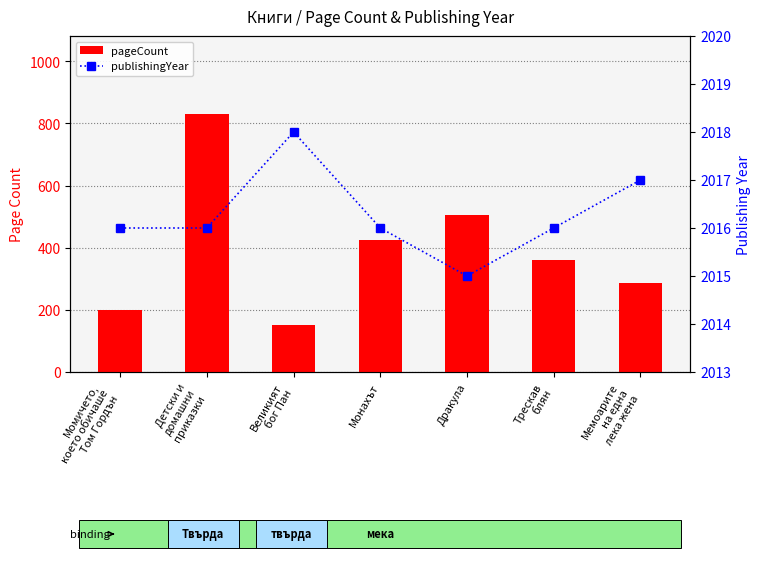

Reading right to left, what are all the values shown in this chart?

pageCount: Мемоарите
на една
лека жена=288	Трескав
блян=360	Дракула=504	Монахът=424	Великият
бог Пан=152	Детски и
домашни
приказки=832	Момичето,
което обичаше
Том Гордън=200
publishingYear: Мемоарите
на една
лека жена=2017	Трескав
блян=2016	Дракула=2015	Монахът=2016	Великият
бог Пан=2018	Детски и
домашни
приказки=2016	Момичето,
което обичаше
Том Гордън=2016